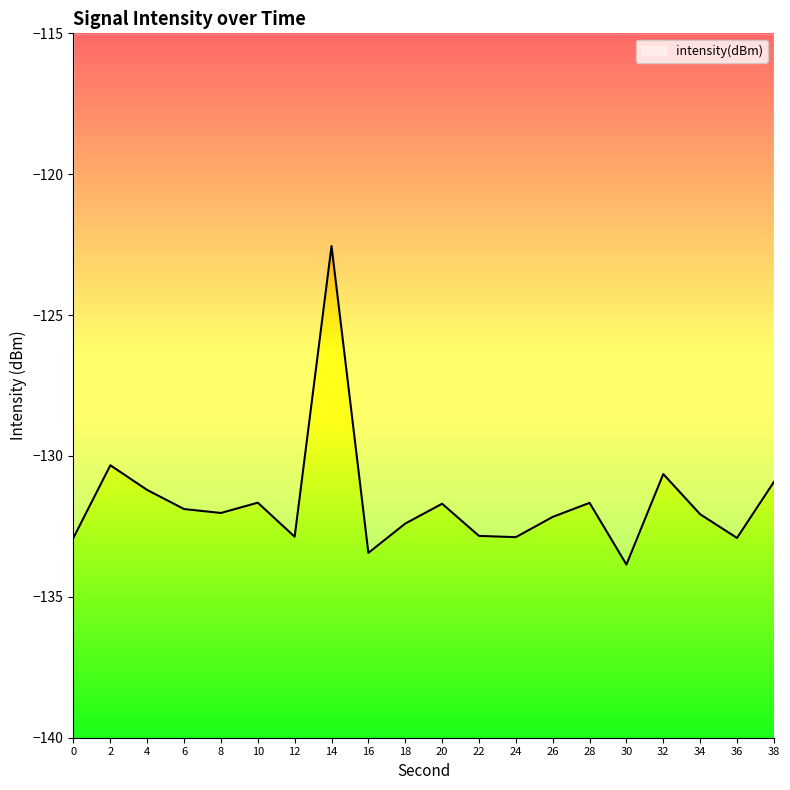

What is the greatest value displayed?

-122.5